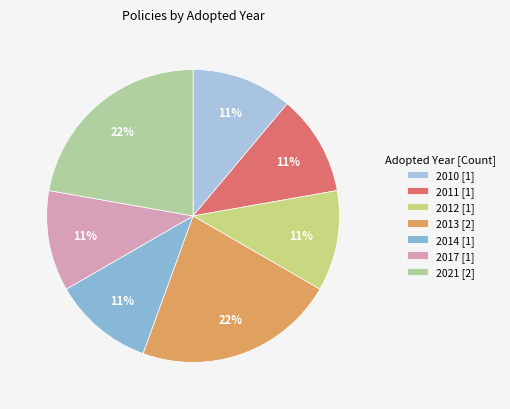

How many slices are in this pie chart?

7